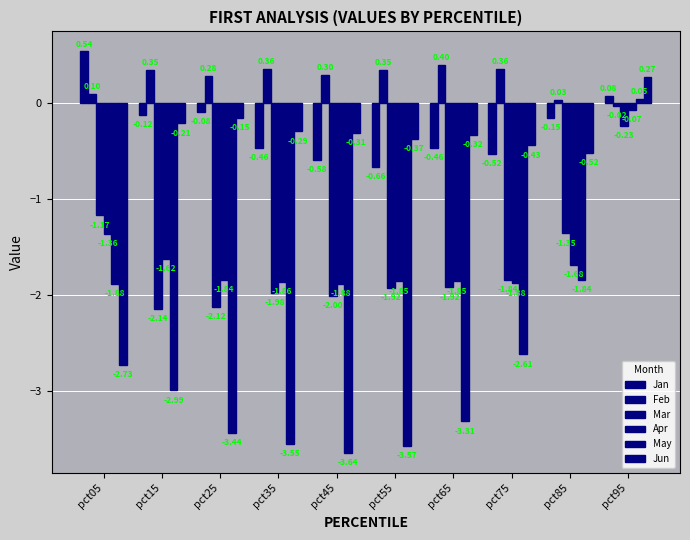

How many categories are shown in the chart?

10